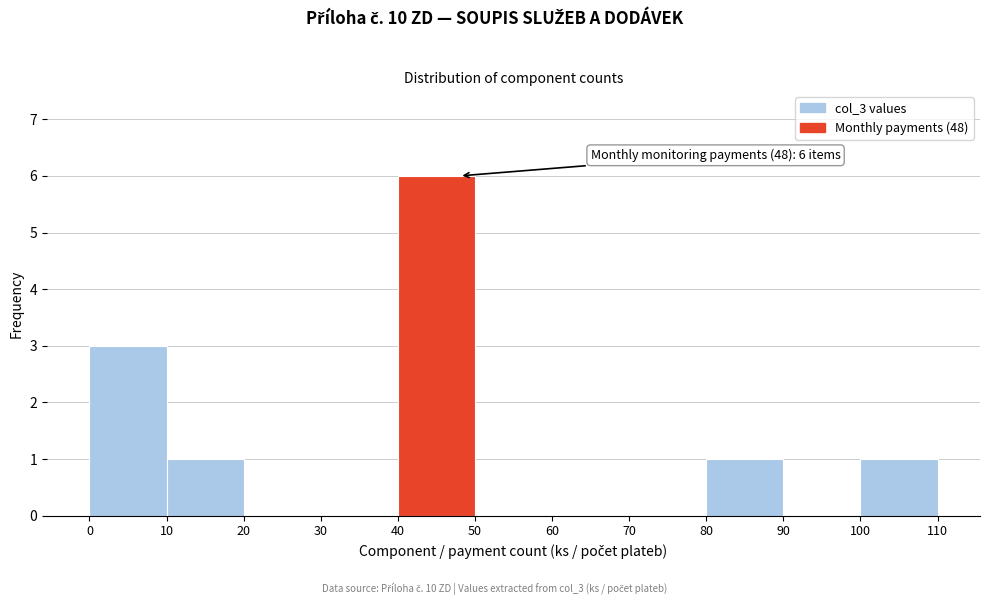

Over which range of the x-axis is the bar tallest?

40 to 50